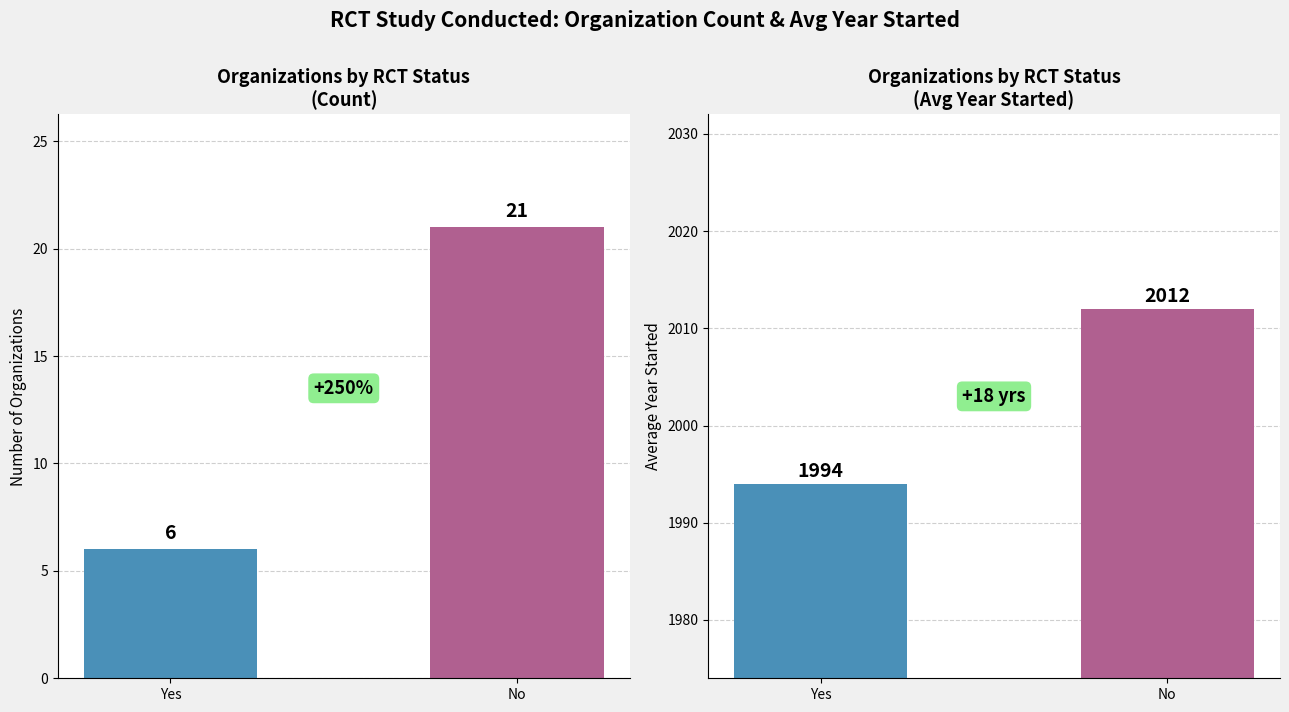

What is the sum of all Count of Organizations values?

27